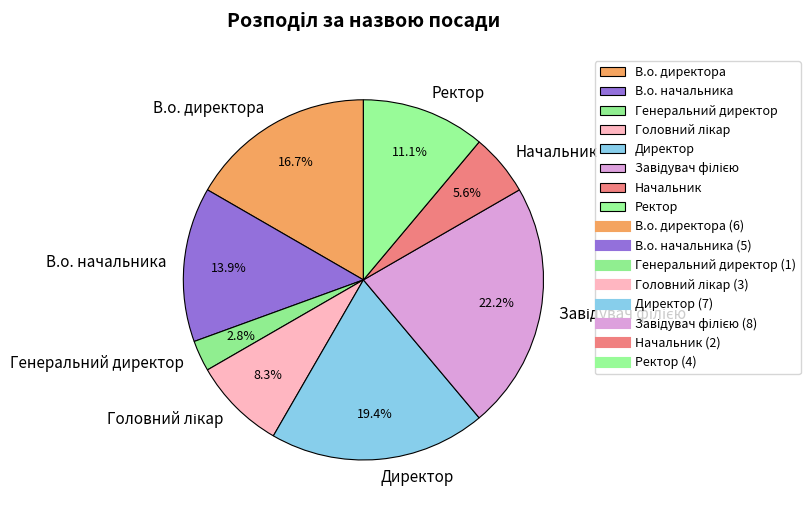

Between Начальник and В.о. начальника, which is larger?

В.о. начальника